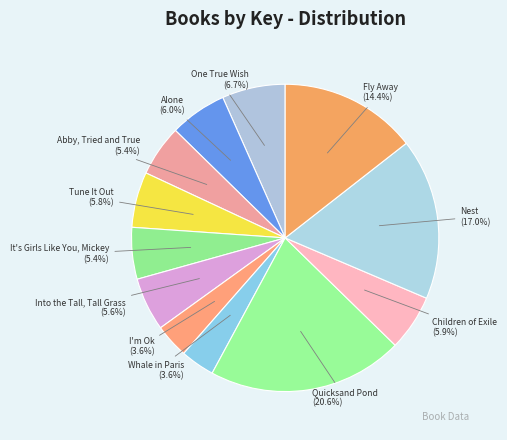

What is the total percentage of Quicksand Pond and Fly Away?

35.0%